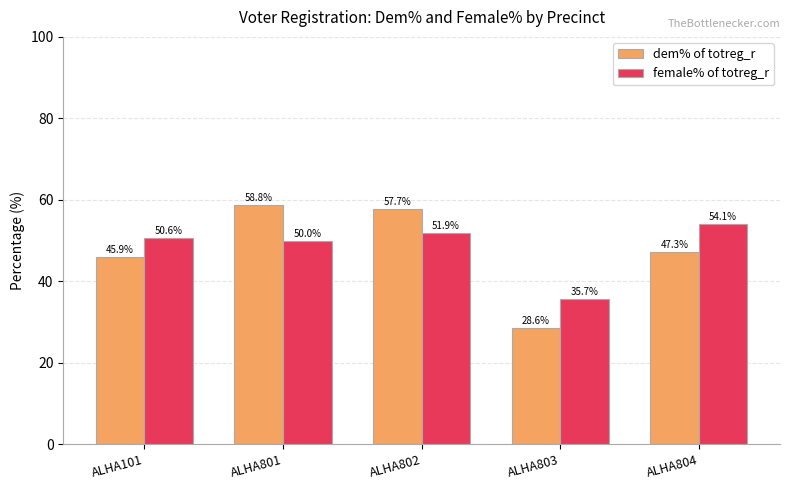

What is the total value across all series at ALHA802?

109.6